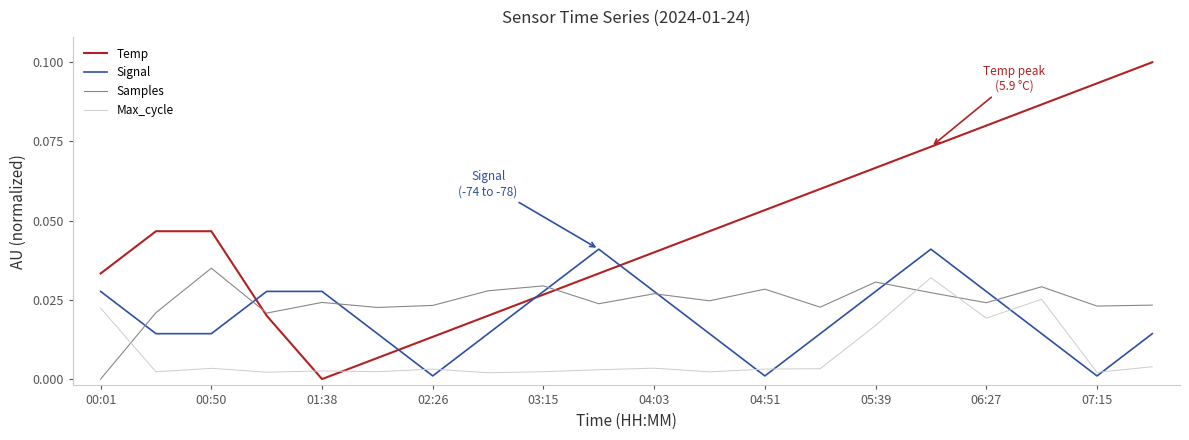

Which series has the largest range (max minus min)?

Temp